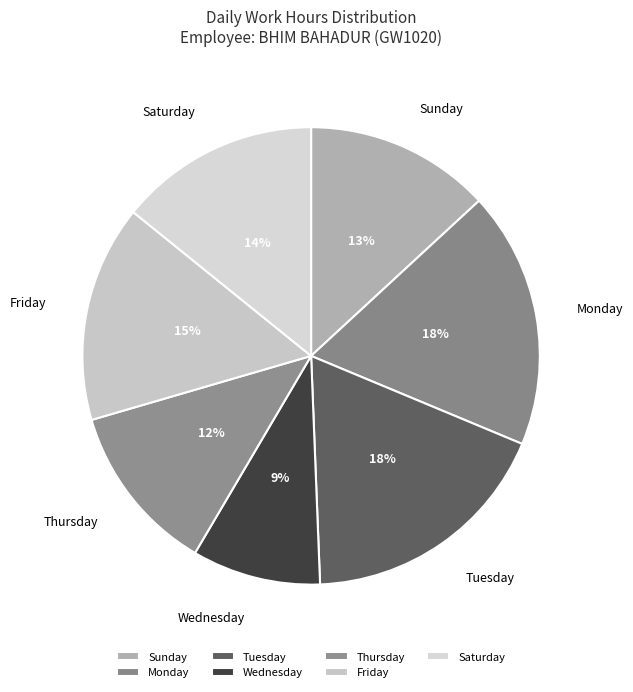

Is the sum of Saturday and Friday greater than half?

No